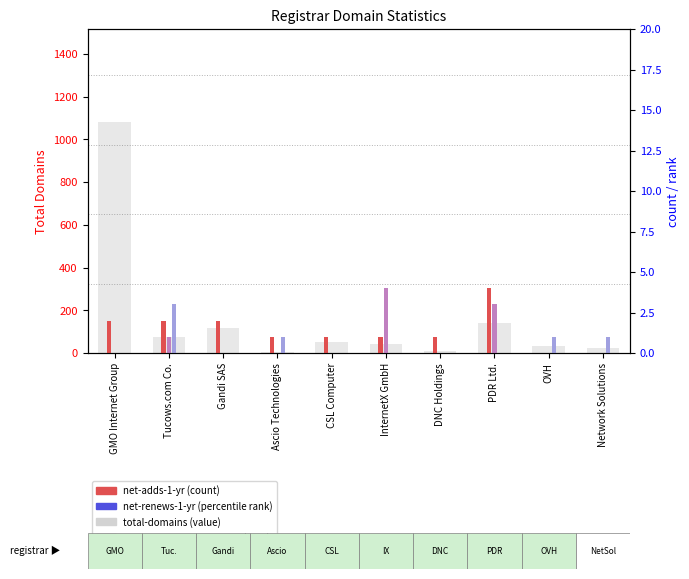

What is the difference between the second highest and minimum values in the net-renews-1-yr series?

1